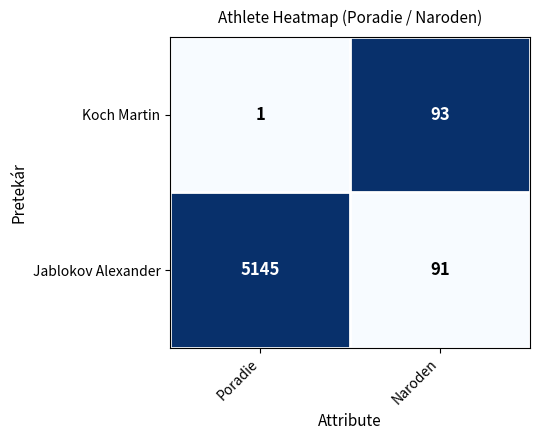

What is the sum of all Koch Martin values?

94